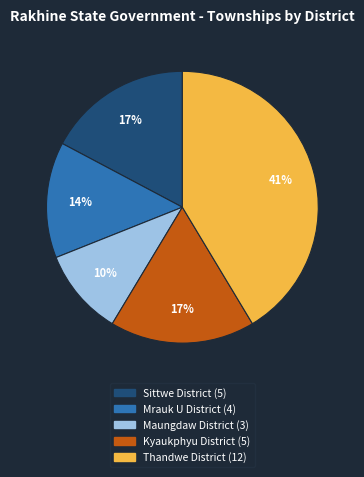

To the nearest percent, what percentage of the pie is Maungdaw District?

10%